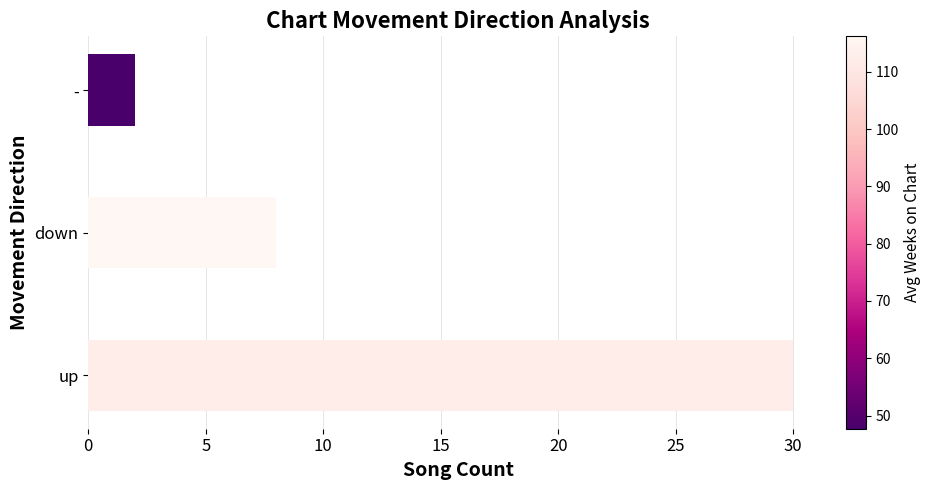

True or false: the data shows 5 at down.

False